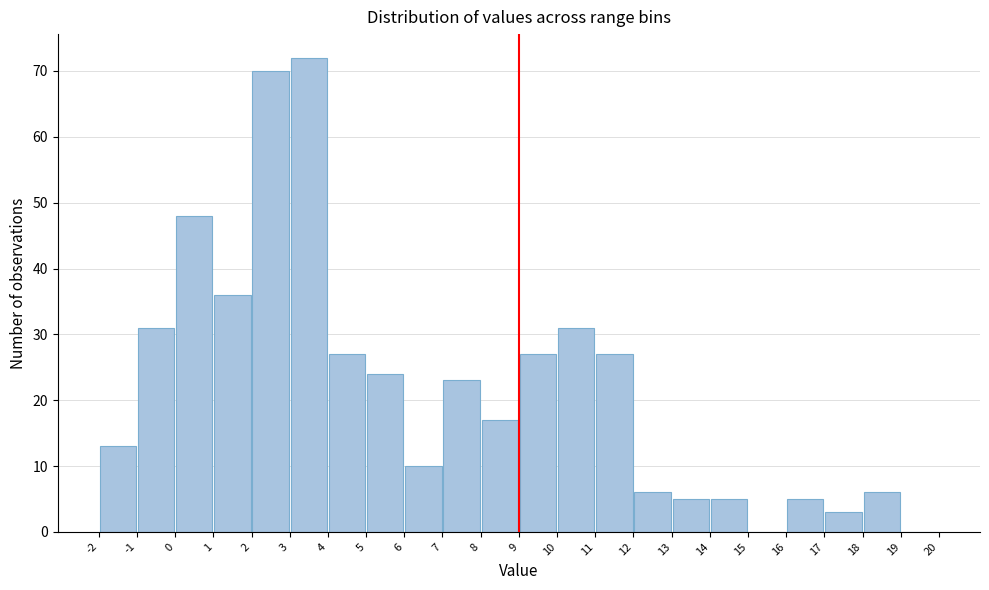

What is the height of the bar covering 8 to 9 on the x-axis? The values are not printed on the chart, so give them approximately, as read against the axis.

17